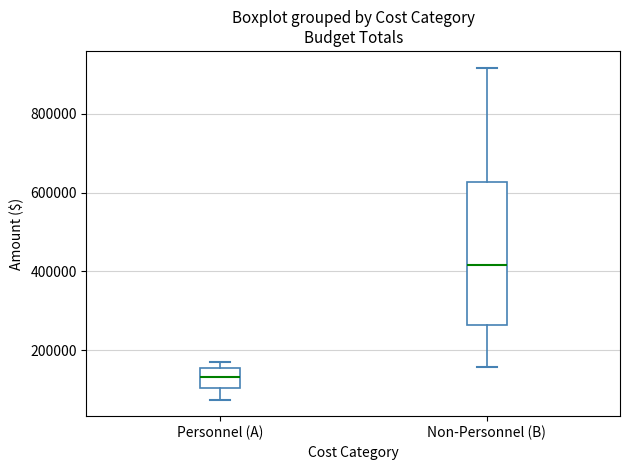

Where is the lower edge of the box for Non-Personnel (B) on the y-axis? The values are not printed on the chart, so give them approximately, as read against the axis.

260000